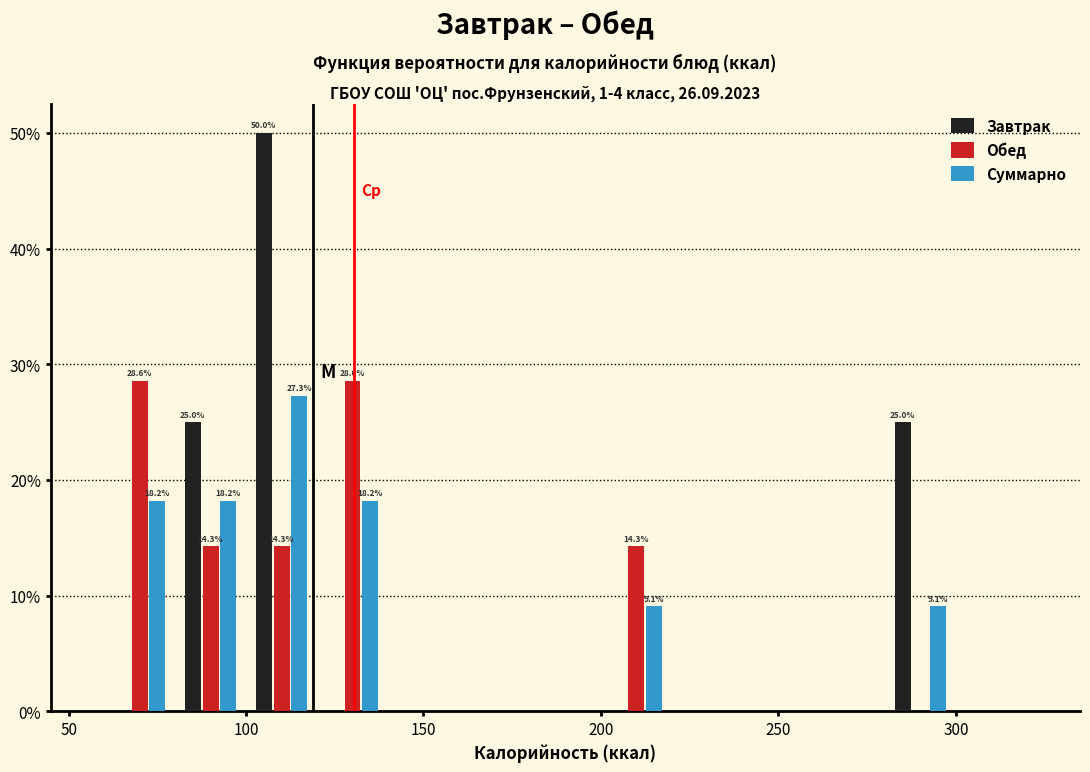

In the Суммарно series, which range on the x-axis has the tallest bar?

100 to 120